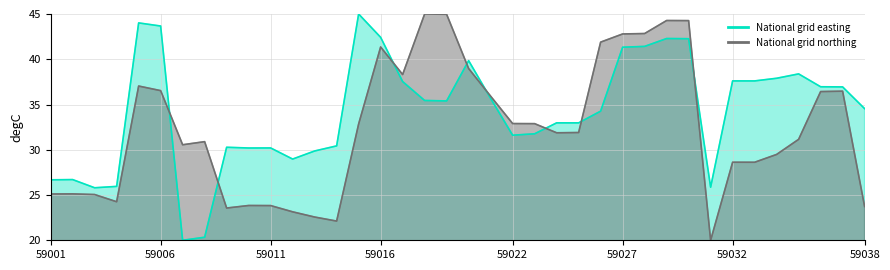

Is it true that National grid northing equals 22.1 at 59014?

True